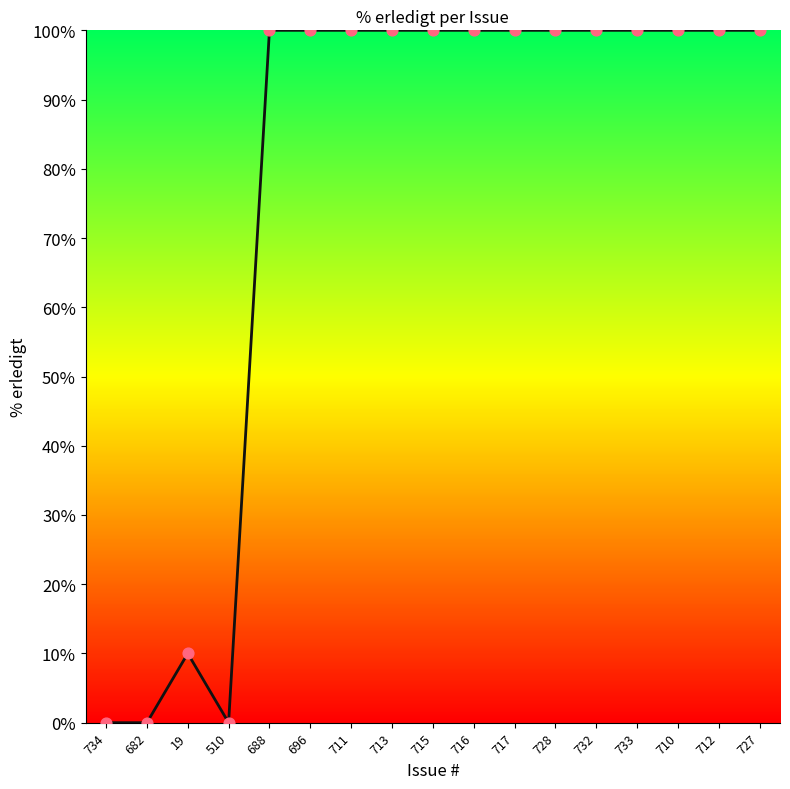

What is the ratio of the value at 715 to the value at 19?

10.0